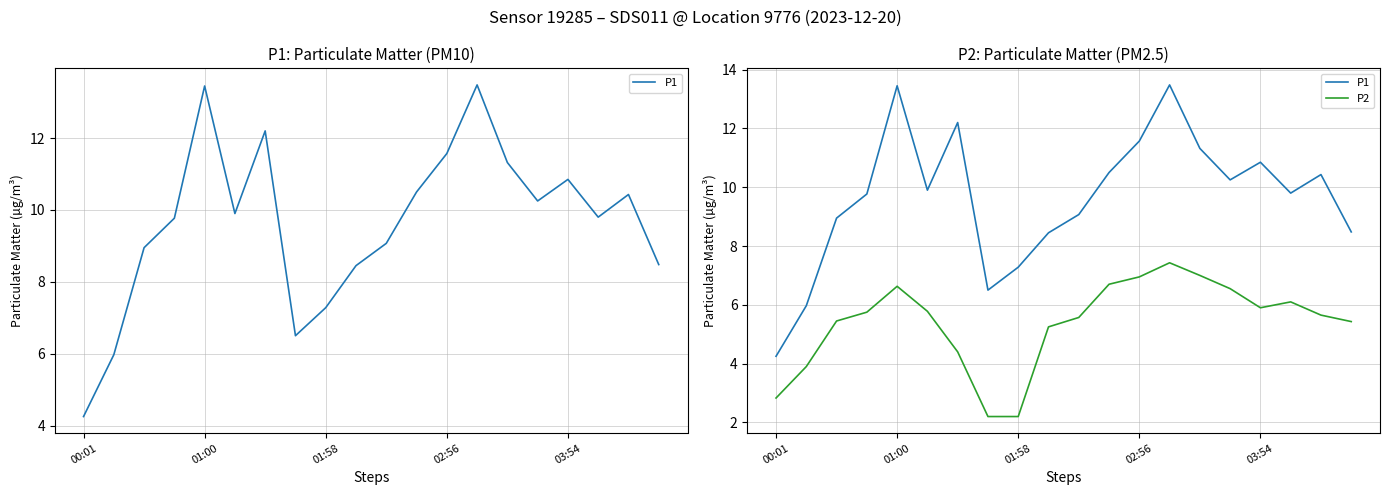

Reading left to right, list all the values displayed in this chart.

P1: 4.2	6.0	8.9	9.8	13.4	9.9	12.2	6.5	7.3	8.4	9.1	10.5	11.6	13.5	11.3	10.2	10.8	9.8	10.4	8.5
P2: 2.8	3.9	5.5	5.8	6.6	5.8	4.4	2.2	2.2	5.2	5.6	6.7	7.0	7.4	7.0	6.5	5.9	6.1	5.7	5.4